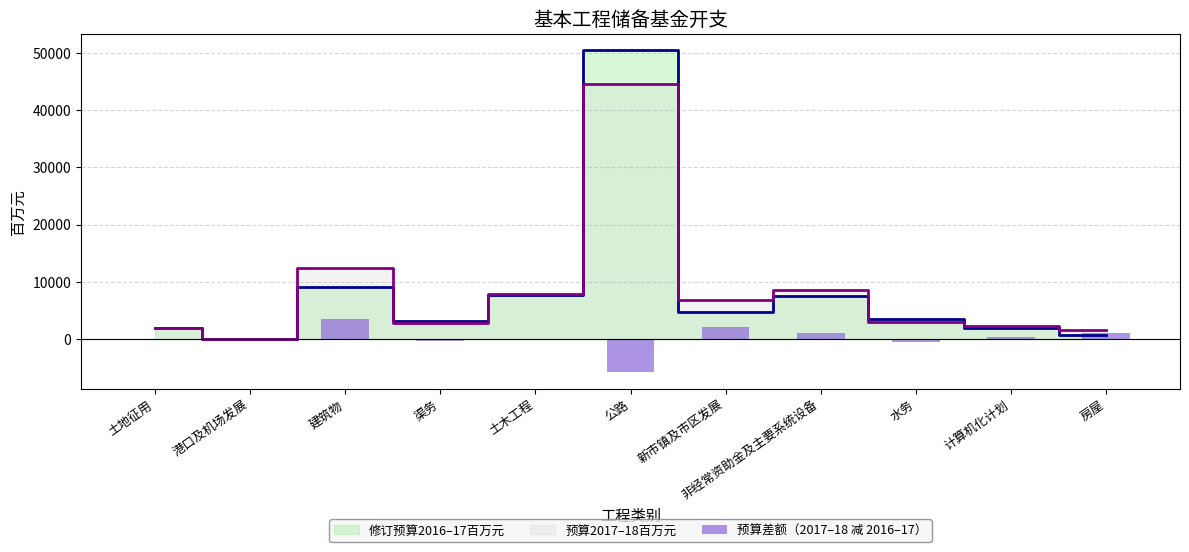

What is the change in value from 土地征用 to 公路?

-5850